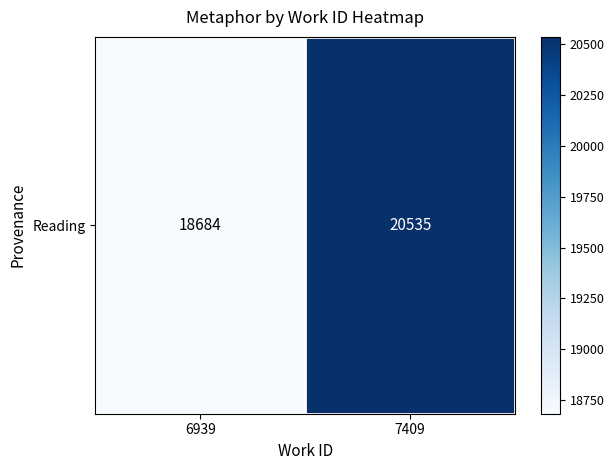

Rank the categories by value from lowest to highest.

6939, 7409